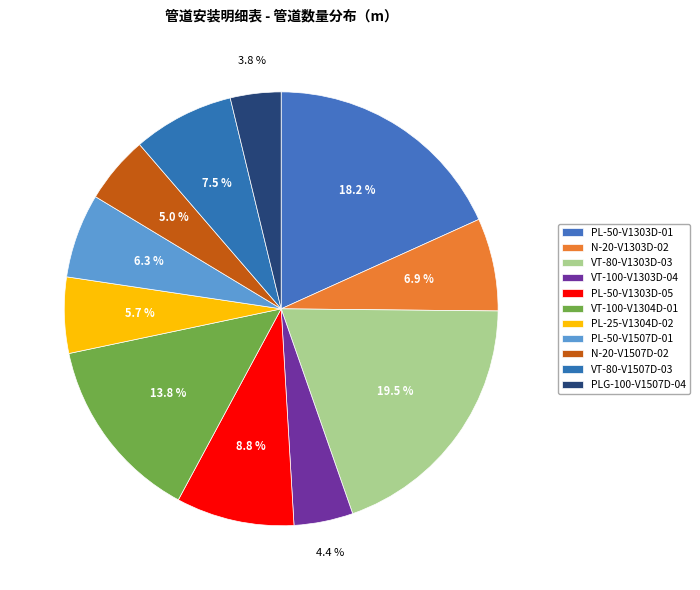

How many segments does this pie chart have?

11